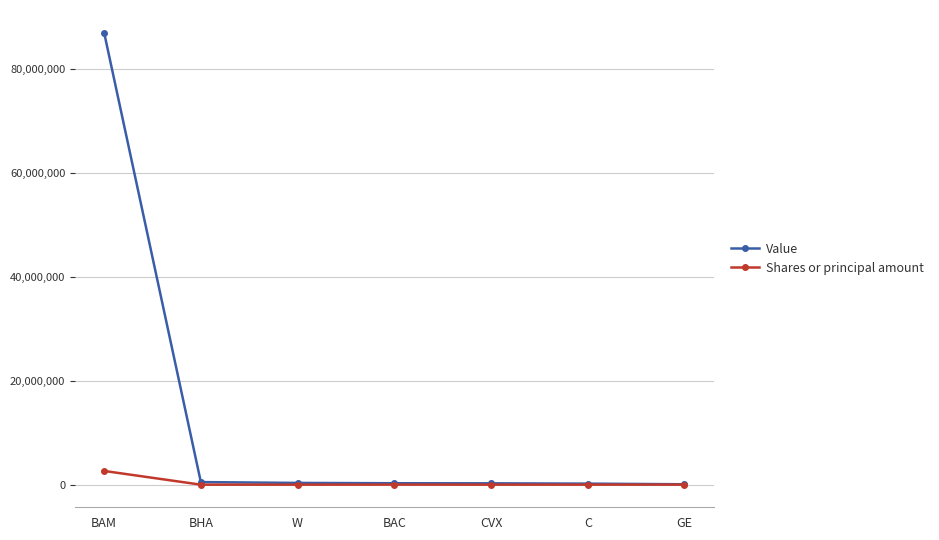

At which category is the sum across all series the highest?

BAM